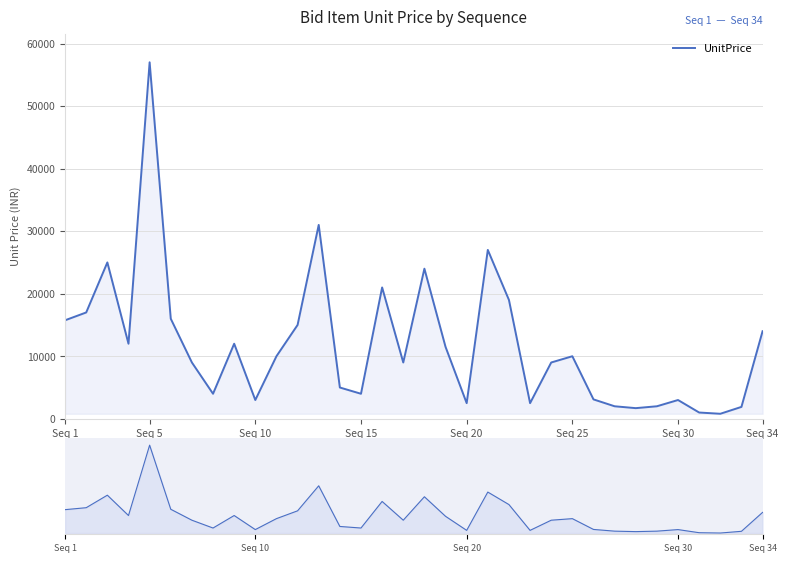

How many data points are less than 10000?

17